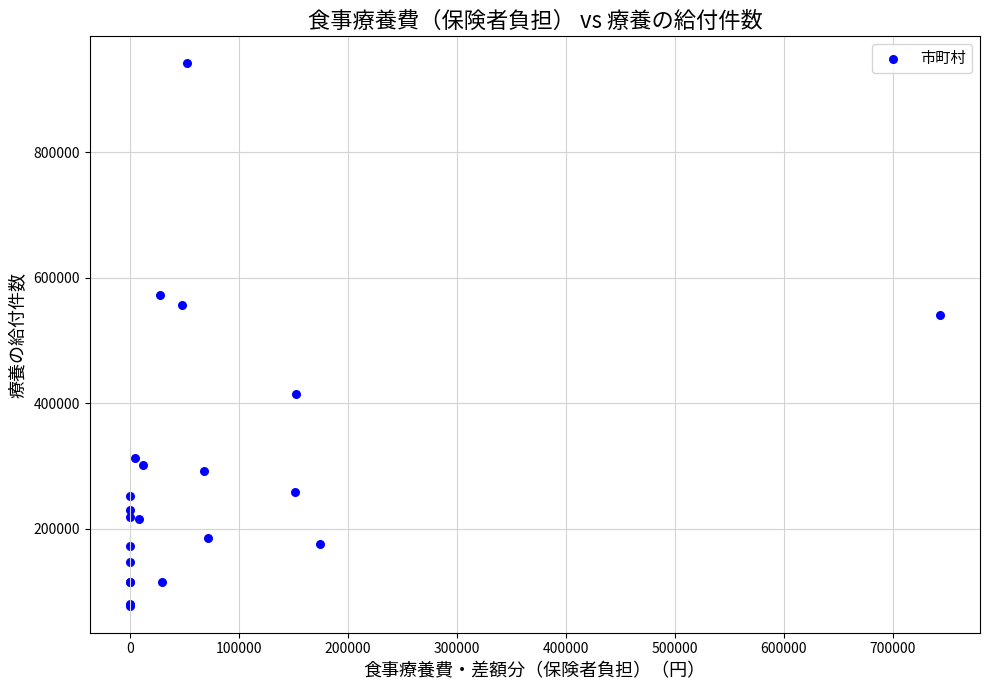

What Y value in the scatter plot is closest to 509429?

540257